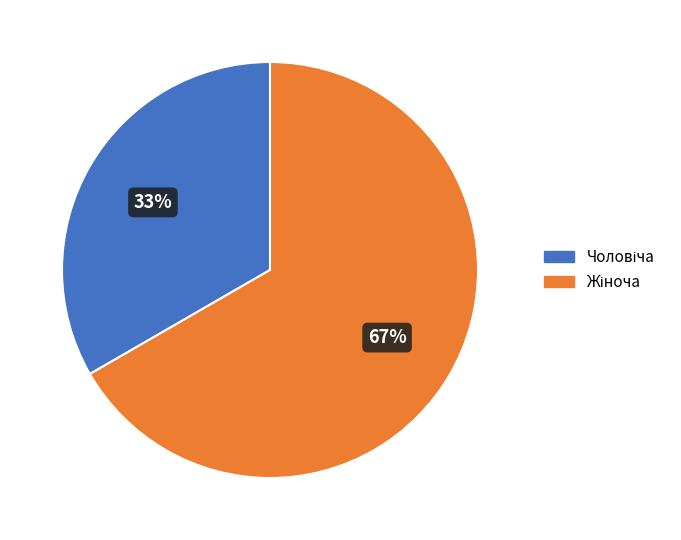

Does any single category account for the majority?

Yes